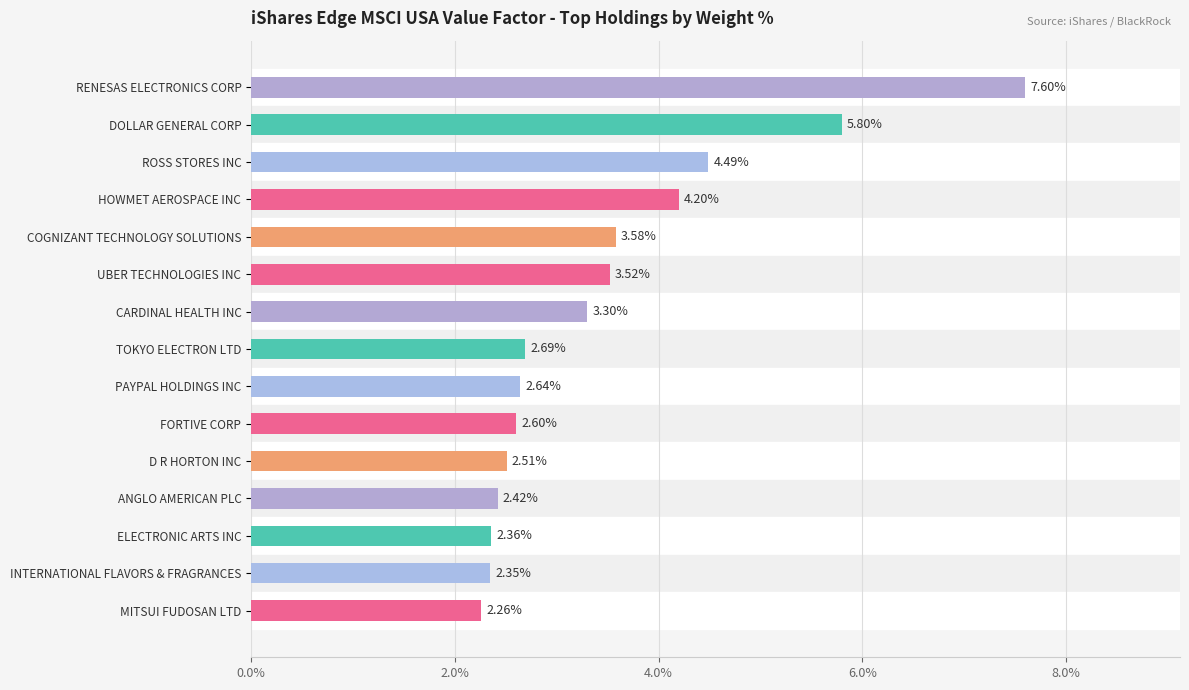

What is the difference between the maximum and minimum values?

5.3